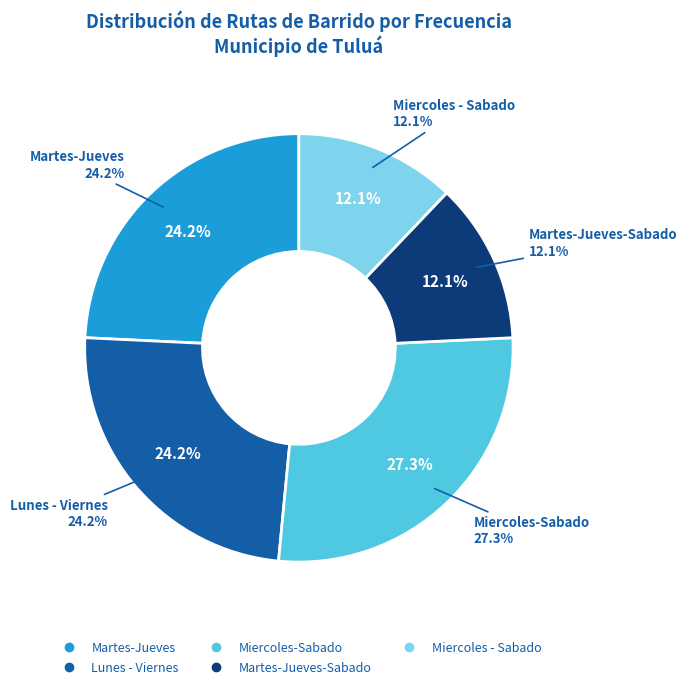

Count the number of slices in the pie.

5